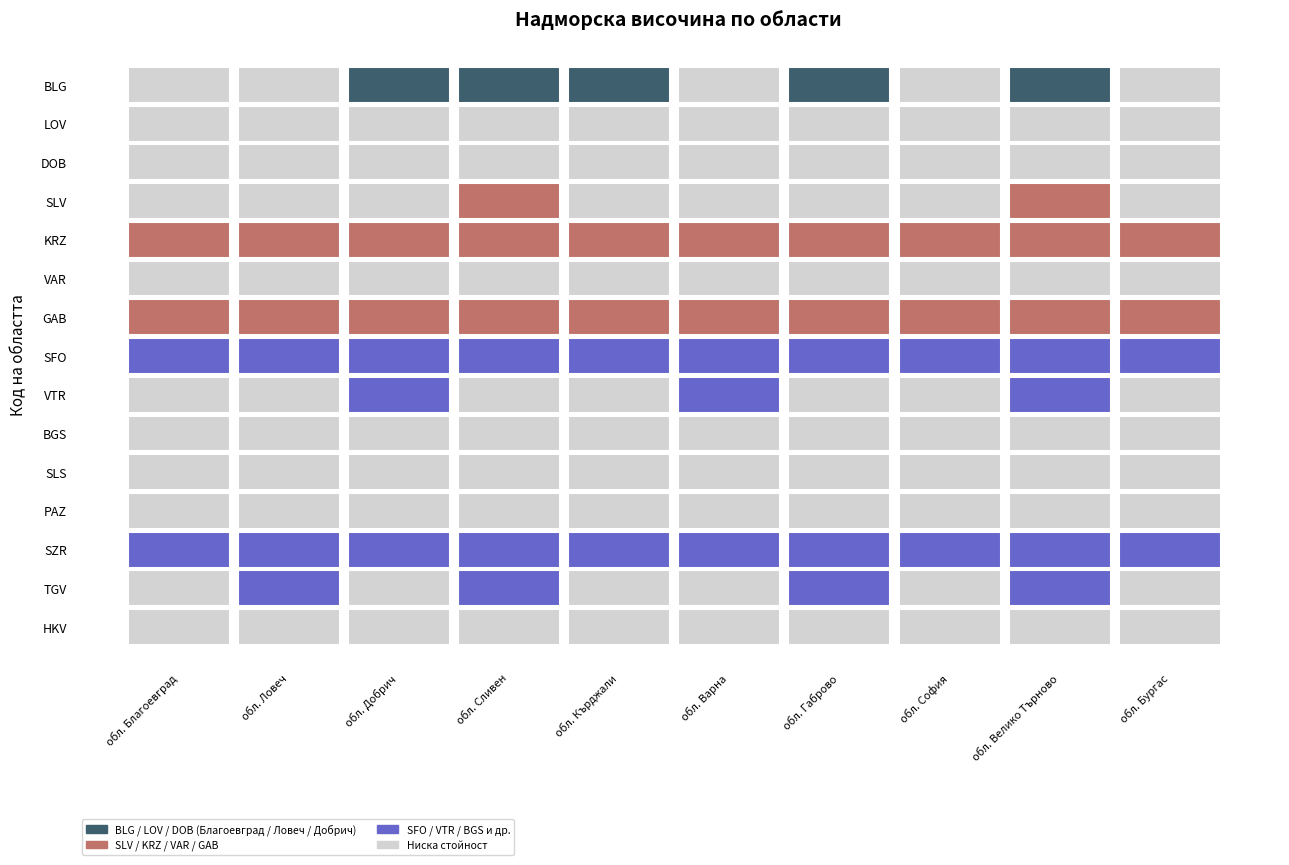

The LOV series shows 3 at обл. Ловеч. True or false?

True